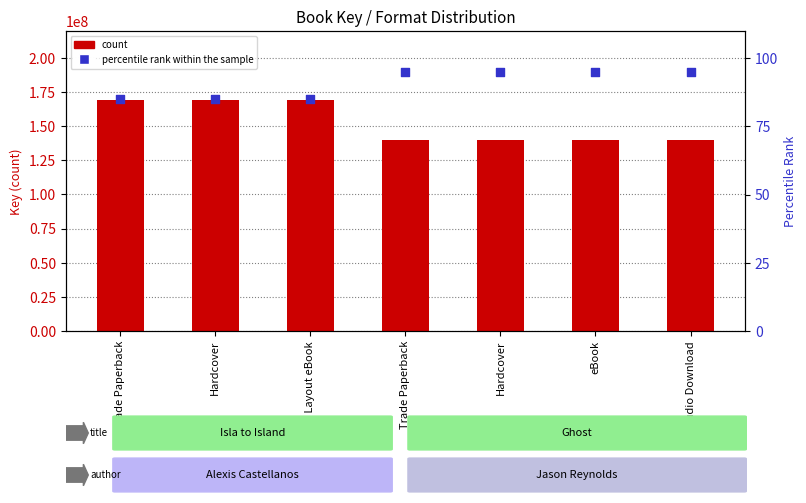

Which series contains the highest Y value?

count